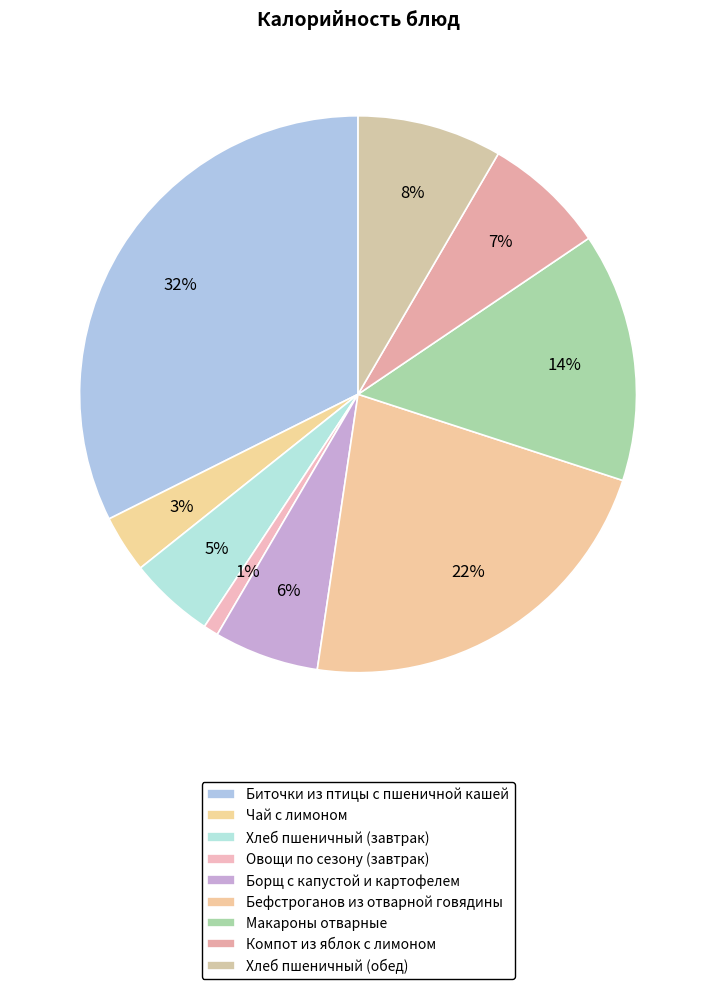

Does any single category account for the majority?

No